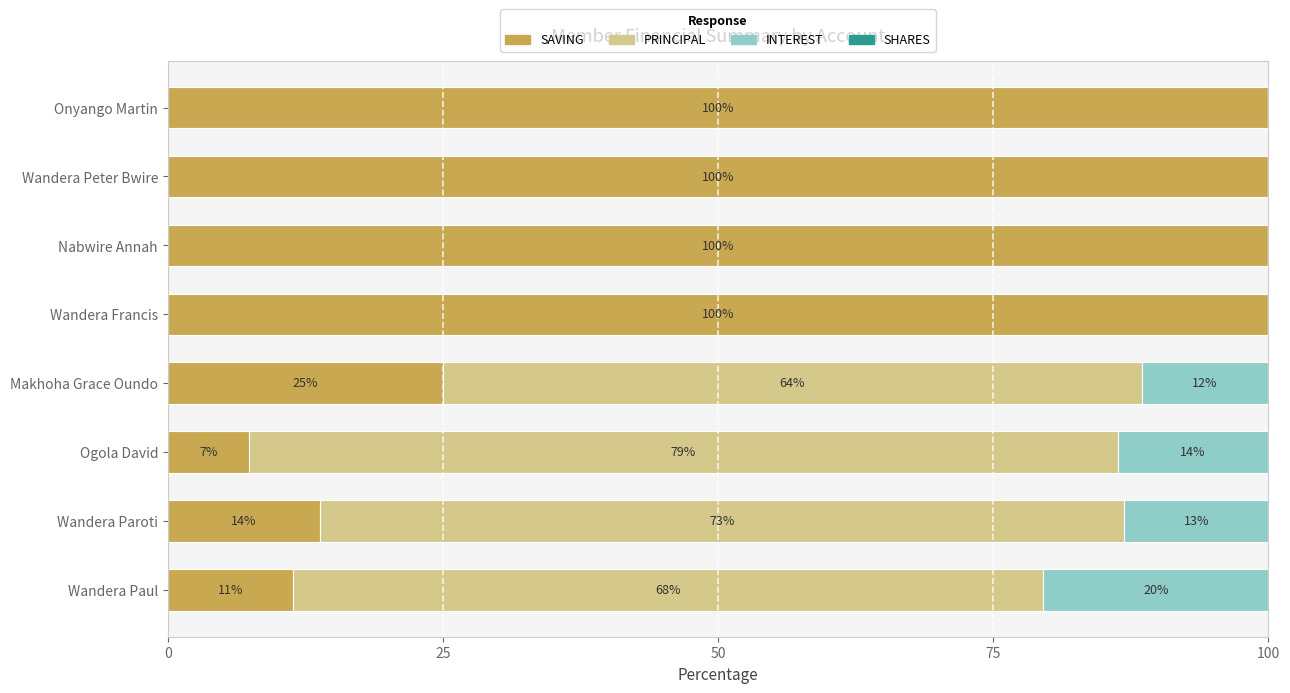

The value of SAVING at Wandera Paul is 11.4. True or false?

True